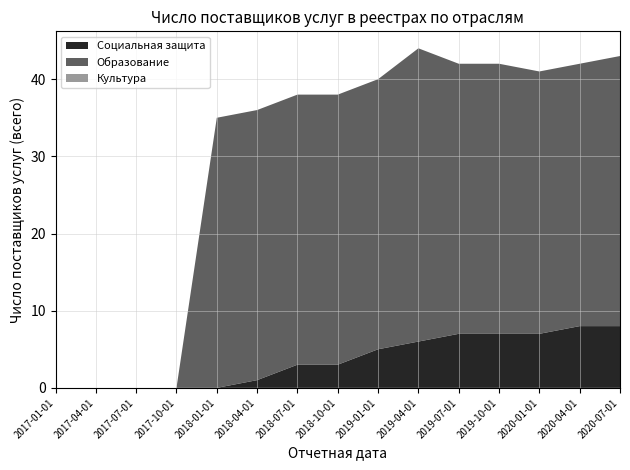

Reading left to right, extract all data points from this chart.

Социальная защита: 2017-01-01=0	2017-04-01=0	2017-07-01=0	2017-10-01=0	2018-01-01=0	2018-04-01=1	2018-07-01=3	2018-10-01=3	2019-01-01=5	2019-04-01=6	2019-07-01=7	2019-10-01=7	2020-01-01=7	2020-04-01=8	2020-07-01=8
Образование: 2017-01-01=0	2017-04-01=0	2017-07-01=0	2017-10-01=0	2018-01-01=35	2018-04-01=35	2018-07-01=35	2018-10-01=35	2019-01-01=35	2019-04-01=38	2019-07-01=35	2019-10-01=35	2020-01-01=34	2020-04-01=34	2020-07-01=35
Культура: 2017-01-01=0	2017-04-01=0	2017-07-01=0	2017-10-01=0	2018-01-01=0	2018-04-01=0	2018-07-01=0	2018-10-01=0	2019-01-01=0	2019-04-01=0	2019-07-01=0	2019-10-01=0	2020-01-01=0	2020-04-01=0	2020-07-01=0